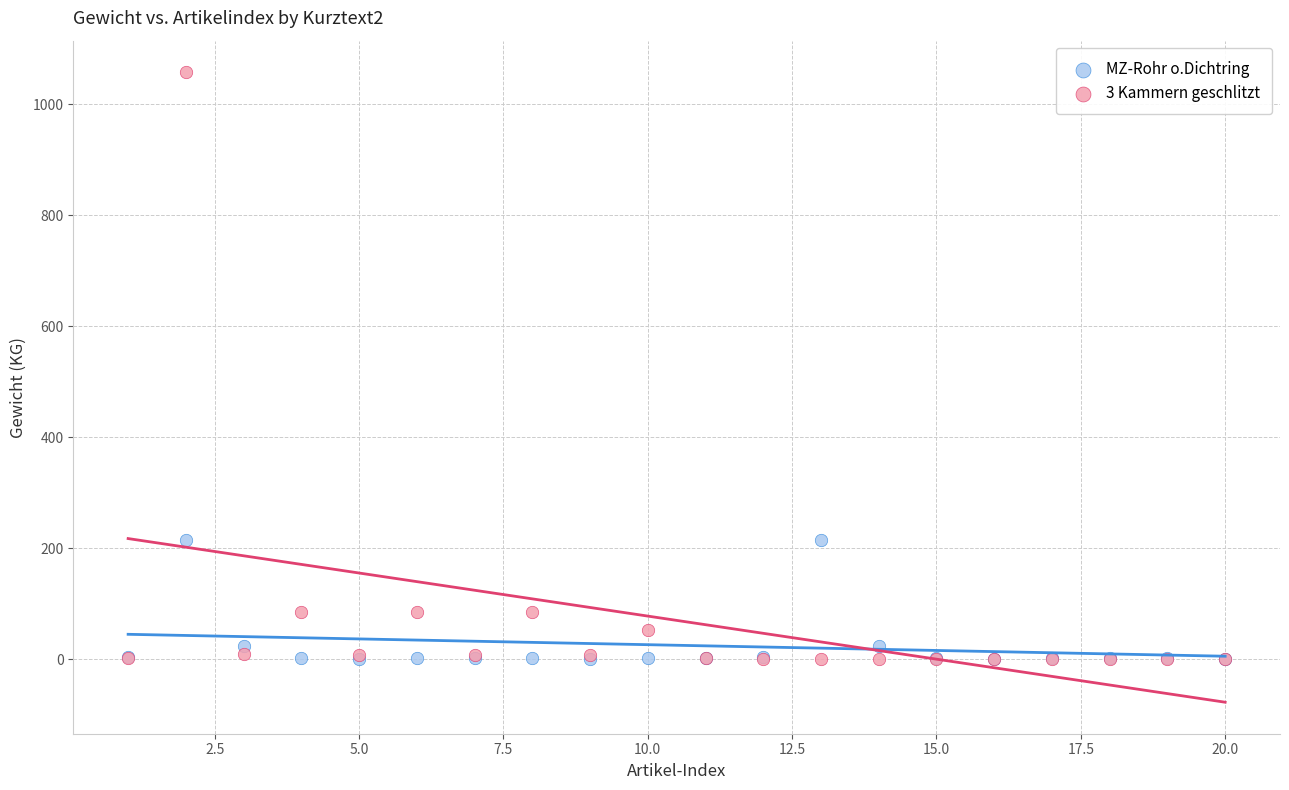

What are all the series names shown in the legend?

MZ-Rohr o.Dichtring, 3 Kammern geschlitzt